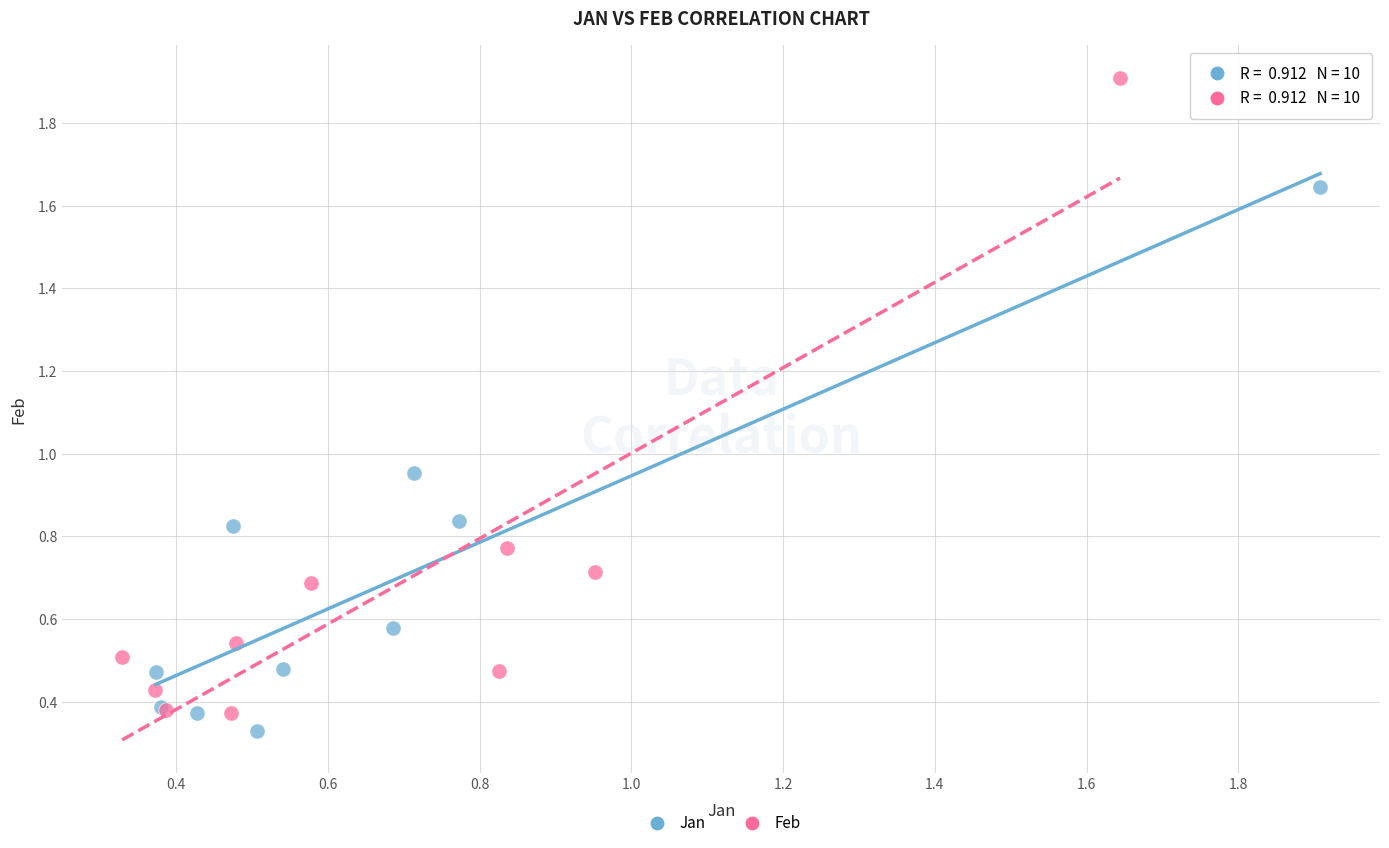

Which series has the widest spread of Y values?

Feb